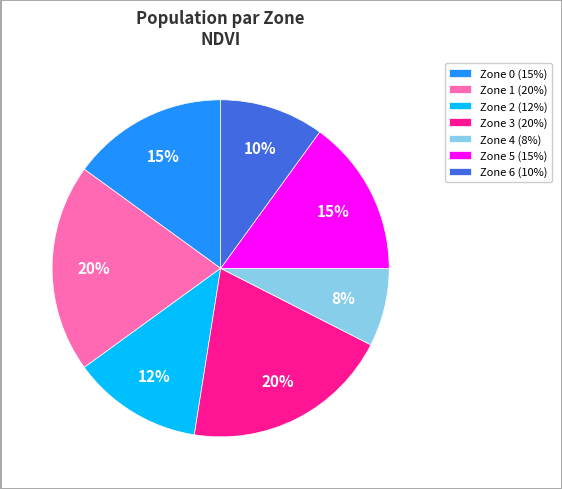

What percentage is the Zone 3 slice, to the nearest percent?

20%